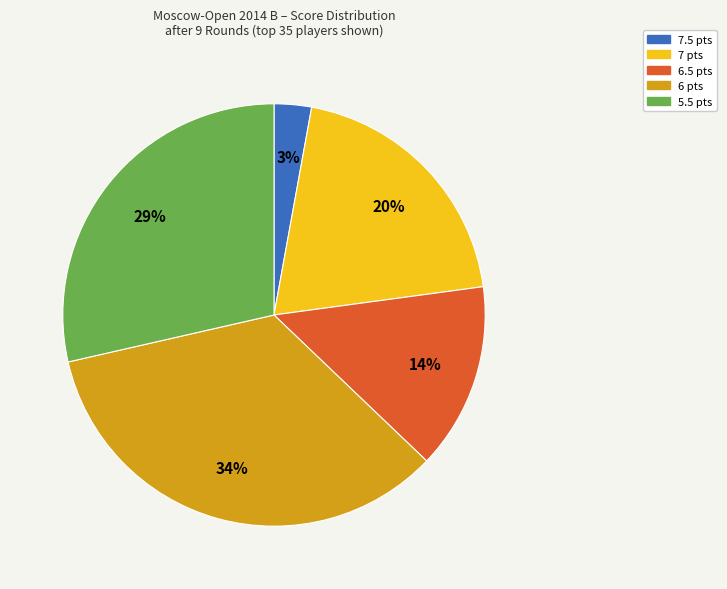

Is there any slice that represents more than half of the pie?

No